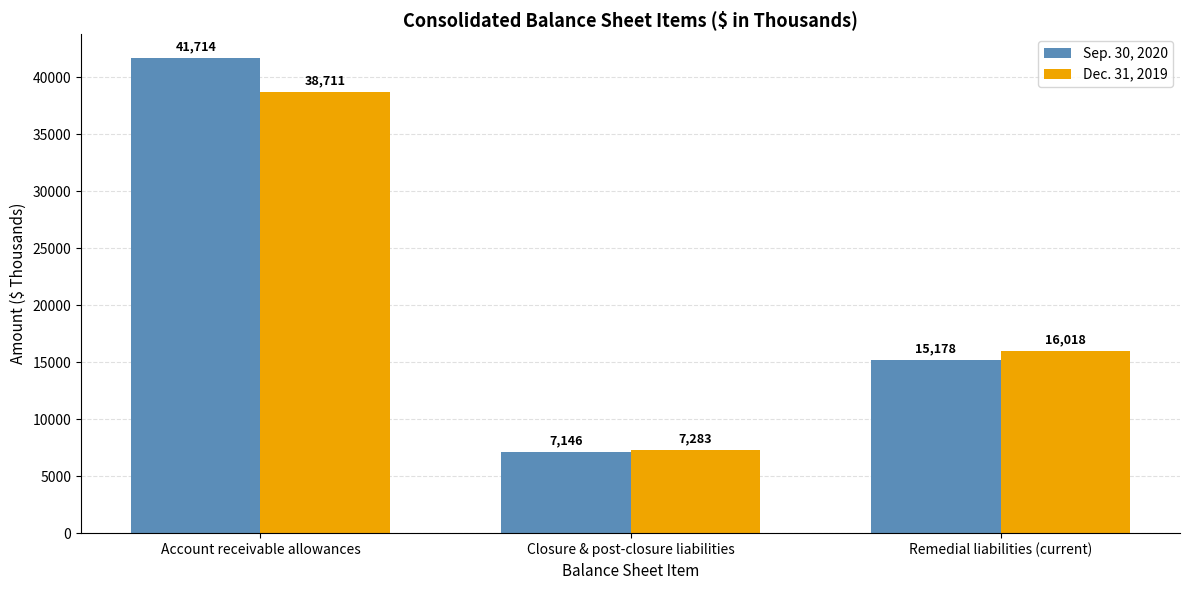

How many groups of bars are there?

3